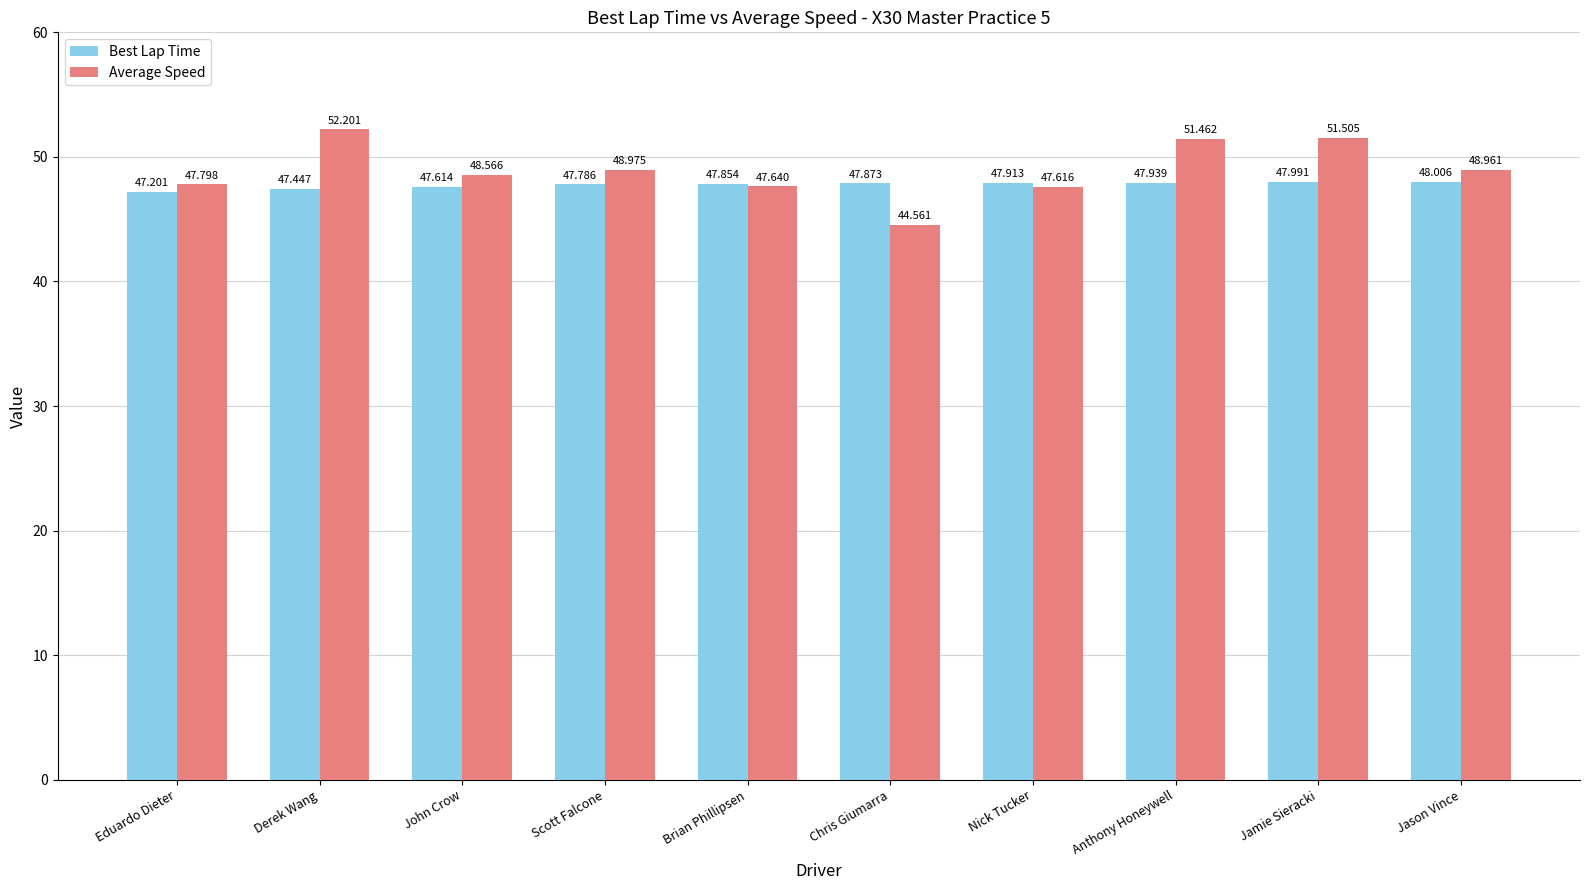

At which label does Average Speed first exceed 48?

Derek Wang